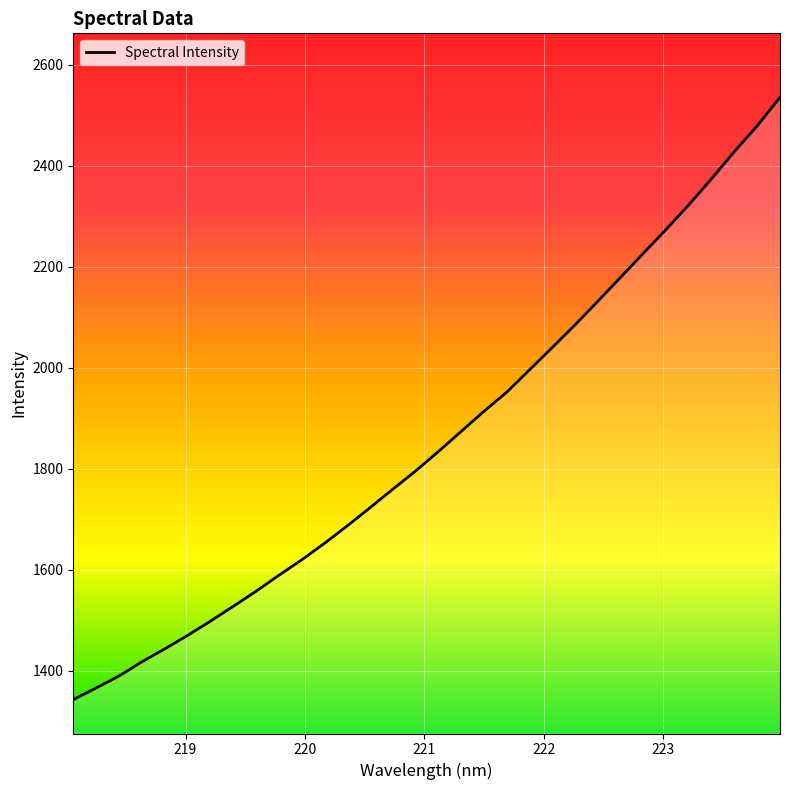

What is the difference between the maximum and minimum values?

1193.3